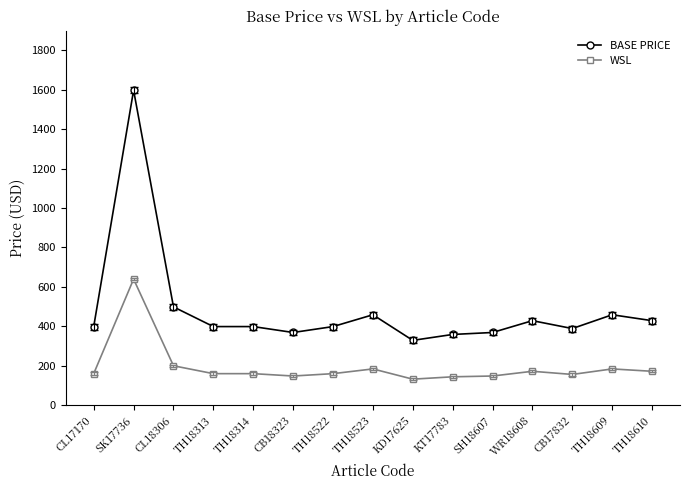

Rank the series at CB18323 from lowest to highest value.

WSL, BASE PRICE